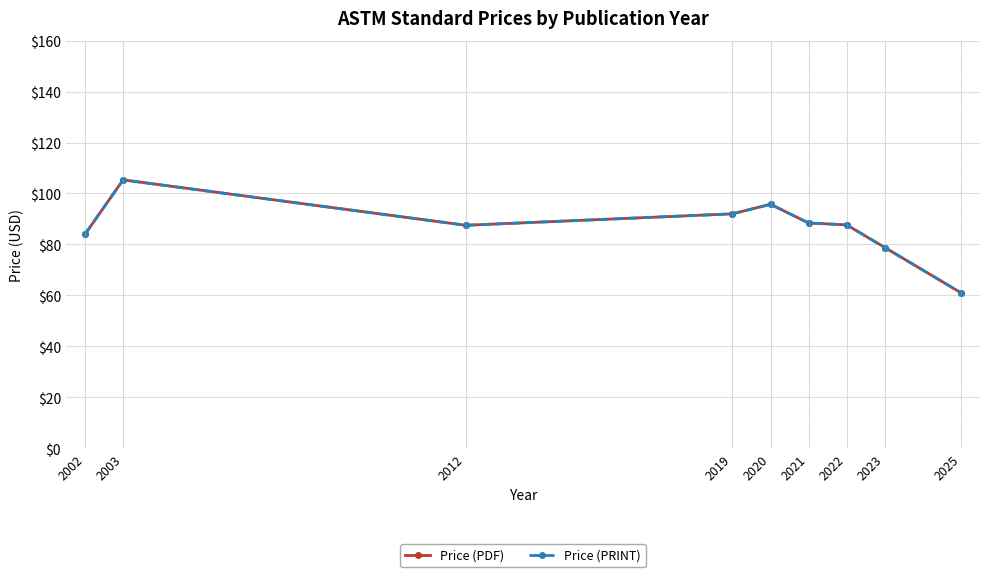

True or false: Price (PDF) and Price (PRINT) cross at least once.

False